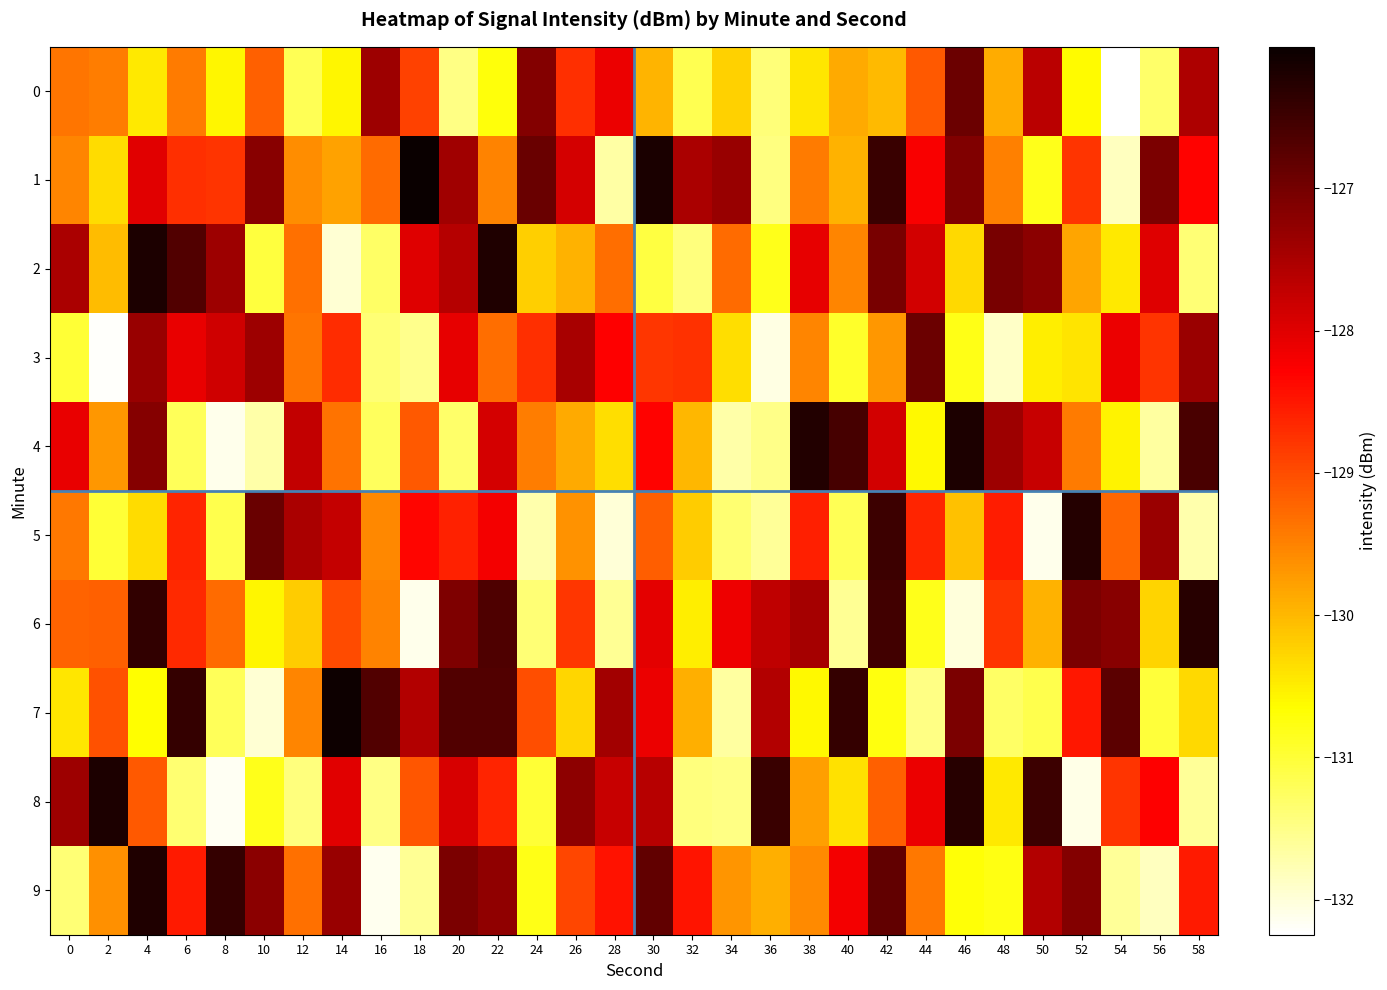

Reading right to left, list all the values displayed in this chart.

0: 58=-127.5	56=-131.3	54=-132.2	52=-130.6	50=-127.7	48=-129.9	46=-126.9	44=-129.1	42=-130.0	40=-129.9	38=-130.4	36=-131.4	34=-130.2	32=-131.2	30=-130.0	28=-128.1	26=-128.7	24=-127.1	22=-130.7	20=-131.5	18=-128.9	16=-127.4	14=-130.6	12=-131.2	10=-129.2	8=-130.6	6=-129.4	4=-130.4	2=-129.5	0=-129.4
1: 58=-128.3	56=-127.1	54=-131.9	52=-128.8	50=-130.8	48=-129.5	46=-127.1	44=-128.2	42=-126.5	40=-129.9	38=-129.4	36=-131.4	34=-127.3	32=-127.5	30=-126.2	28=-131.7	26=-127.9	24=-126.9	22=-129.5	20=-127.4	18=-126.0	16=-129.3	14=-129.8	12=-129.6	10=-127.2	8=-128.8	6=-128.7	4=-128.0	2=-130.3	0=-129.5
2: 58=-131.4	56=-128.0	54=-130.4	52=-129.8	50=-127.2	48=-127.0	46=-130.3	44=-127.9	42=-127.0	40=-129.5	38=-128.1	36=-130.8	34=-129.3	32=-131.4	30=-131.1	28=-129.3	26=-129.9	24=-130.2	22=-126.2	20=-127.6	18=-128.0	16=-131.3	14=-132.0	12=-129.3	10=-131.0	8=-127.4	6=-126.7	4=-126.2	2=-130.0	0=-127.5
3: 58=-127.4	56=-128.8	54=-128.1	52=-130.4	50=-130.5	48=-131.9	46=-130.8	44=-126.9	42=-129.7	40=-130.9	38=-129.5	36=-132.1	34=-130.4	32=-128.8	30=-128.8	28=-128.3	26=-127.5	24=-128.7	22=-129.3	20=-128.1	18=-131.5	16=-131.4	14=-128.7	12=-129.4	10=-127.4	8=-127.8	6=-128.1	4=-127.3	2=-132.2	0=-131.0
4: 58=-126.6	56=-131.6	54=-130.5	52=-129.4	50=-127.8	48=-127.4	46=-126.2	44=-130.6	42=-127.9	40=-126.6	38=-126.2	36=-131.5	34=-131.7	32=-130.0	30=-128.3	28=-130.4	26=-129.9	24=-129.5	22=-127.9	20=-131.3	18=-129.1	16=-131.2	14=-129.4	12=-127.7	10=-131.7	8=-132.1	6=-131.2	4=-127.2	2=-129.7	0=-128.1
5: 58=-131.7	56=-127.4	54=-129.2	52=-126.3	50=-132.1	48=-128.6	46=-130.1	44=-128.6	42=-126.5	40=-131.2	38=-128.6	36=-131.6	34=-131.3	32=-130.2	30=-129.2	28=-132.0	26=-129.7	24=-131.7	22=-128.2	20=-128.6	18=-128.3	16=-129.5	14=-127.8	12=-127.5	10=-126.9	8=-131.1	6=-128.6	4=-130.3	2=-131.0	0=-129.4
6: 58=-126.3	56=-130.3	54=-127.2	52=-127.1	50=-129.9	48=-128.8	46=-132.0	44=-130.8	42=-126.5	40=-131.6	38=-127.4	36=-127.7	34=-128.1	32=-130.5	30=-128.0	28=-131.6	26=-128.8	24=-131.4	22=-126.6	20=-127.1	18=-132.1	16=-129.5	14=-129.0	12=-130.2	10=-130.6	8=-129.3	6=-128.7	4=-126.4	2=-129.2	0=-129.2
7: 58=-130.3	56=-131.0	54=-126.8	52=-128.5	50=-131.1	48=-131.3	46=-127.1	44=-131.5	42=-130.7	40=-126.4	38=-130.6	36=-127.6	34=-131.7	32=-129.9	30=-128.1	28=-127.4	26=-130.3	24=-129.0	22=-126.7	20=-126.7	18=-127.6	16=-126.7	14=-126.0	12=-129.5	10=-132.0	8=-131.2	6=-126.4	4=-130.7	2=-129.0	0=-130.4
8: 58=-131.6	56=-128.3	54=-128.8	52=-132.1	50=-126.5	48=-130.5	46=-126.3	44=-128.1	42=-129.2	40=-130.4	38=-129.8	36=-126.5	34=-131.5	32=-131.4	30=-127.6	28=-127.8	26=-127.2	24=-131.0	22=-128.6	20=-127.9	18=-129.1	16=-131.5	14=-128.0	12=-131.4	10=-130.8	8=-132.2	6=-131.4	4=-129.1	2=-126.2	0=-127.4
9: 58=-128.5	56=-131.8	54=-131.6	52=-127.1	50=-127.6	48=-130.8	46=-130.7	44=-129.4	42=-126.8	40=-128.2	38=-129.6	36=-129.9	34=-129.7	32=-128.5	30=-126.8	28=-128.5	26=-128.9	24=-130.8	22=-127.3	20=-127.1	18=-131.6	16=-132.1	14=-127.3	12=-129.3	10=-127.2	8=-126.4	6=-128.5	4=-126.2	2=-129.6	0=-131.4